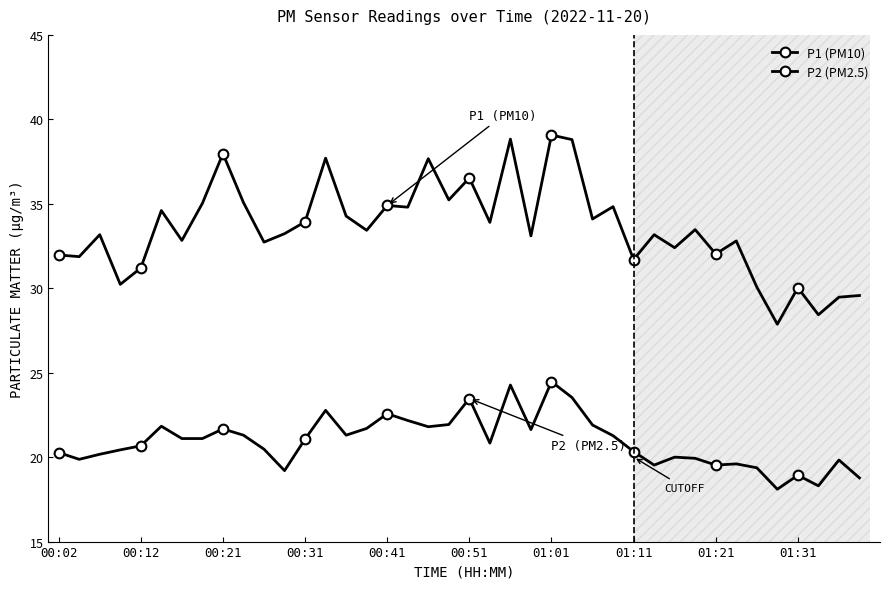

Rank the series by their maximum value, from highest to lowest.

P1 (PM10), P2 (PM2.5)